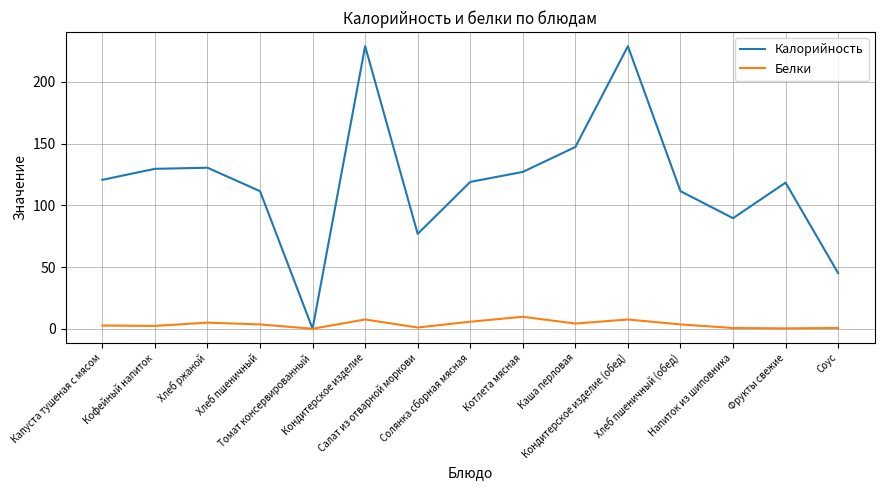

What is the highest value of the Белки series?

9.7